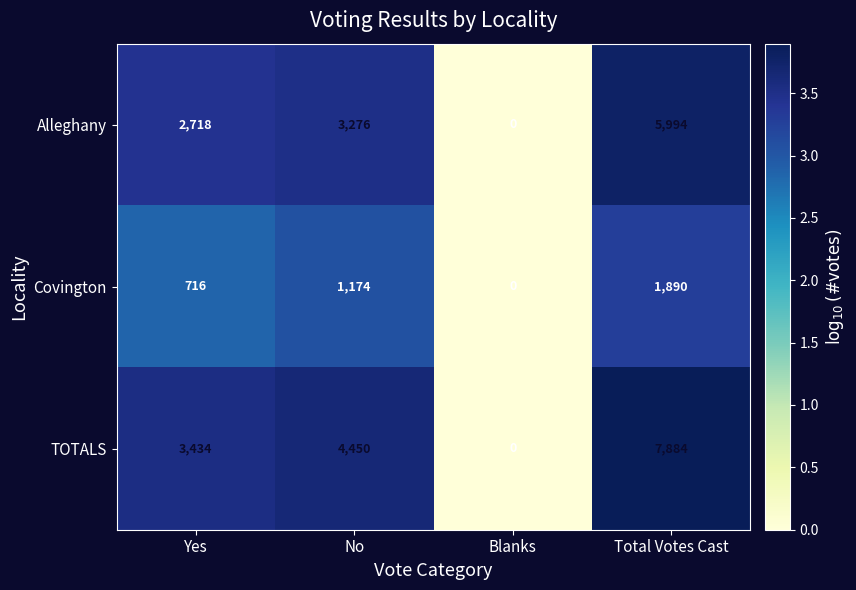

At how many categories does at least one series exceed 2?

3